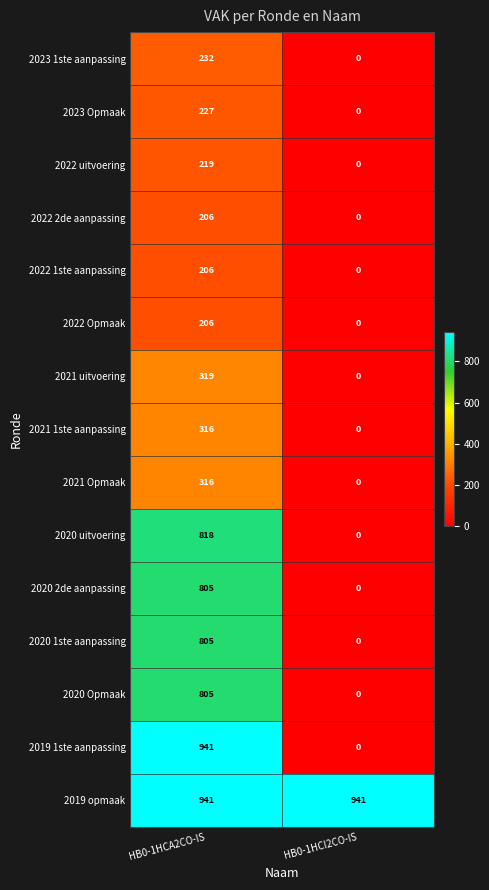

What value does the 2023 1ste aanpassing series have at HB0-1HCA2CO-IS, to the nearest 5?

230